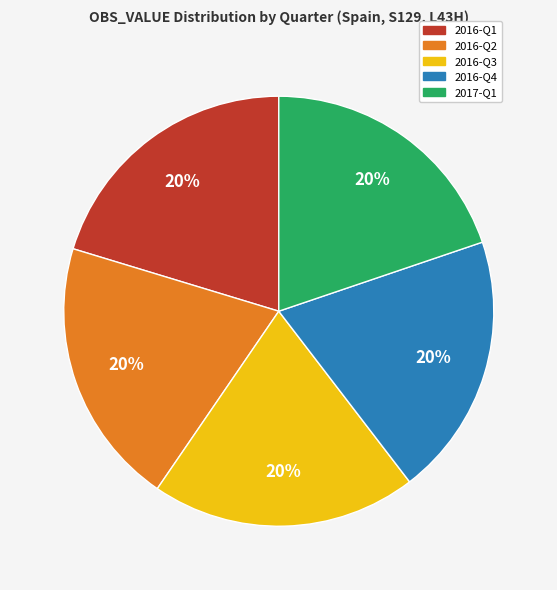

Is it true that 2016-Q1 is 35% of the pie?

False